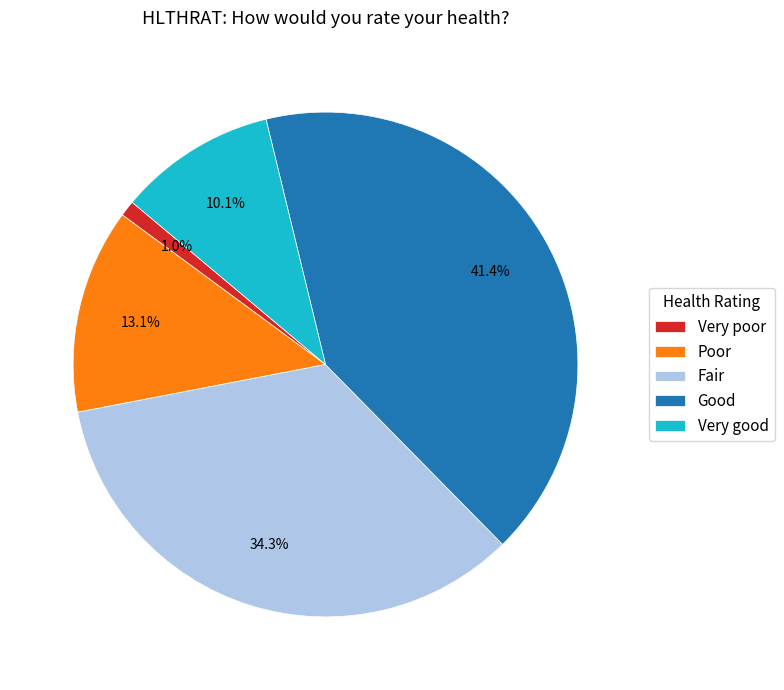

Do Very good and Good together represent more than half of the pie?

Yes